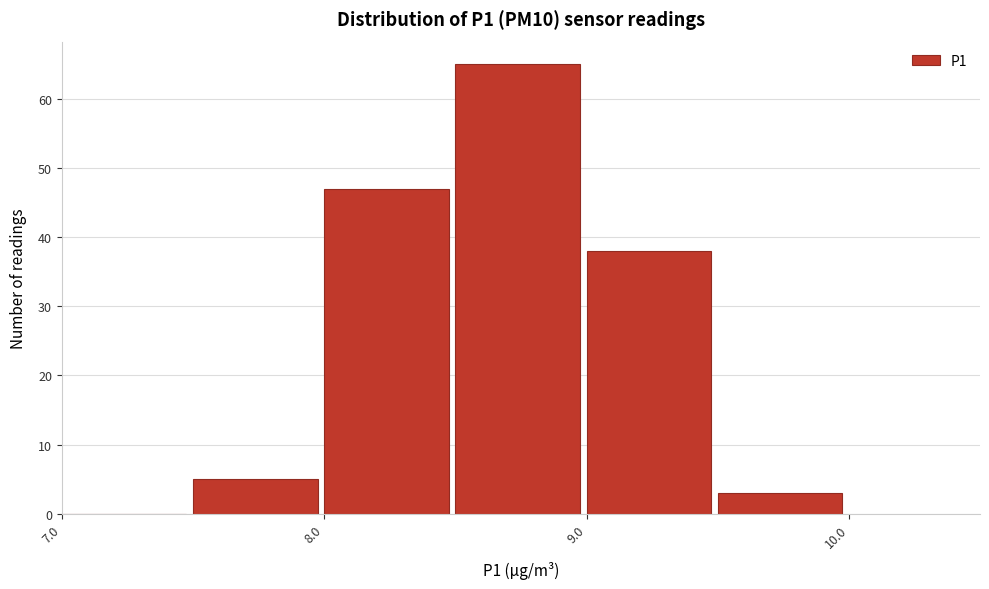

How tall is the bar that spans 9.5 to 10.0 on the x-axis? The values are not printed on the chart, so give them approximately, as read against the axis.

3